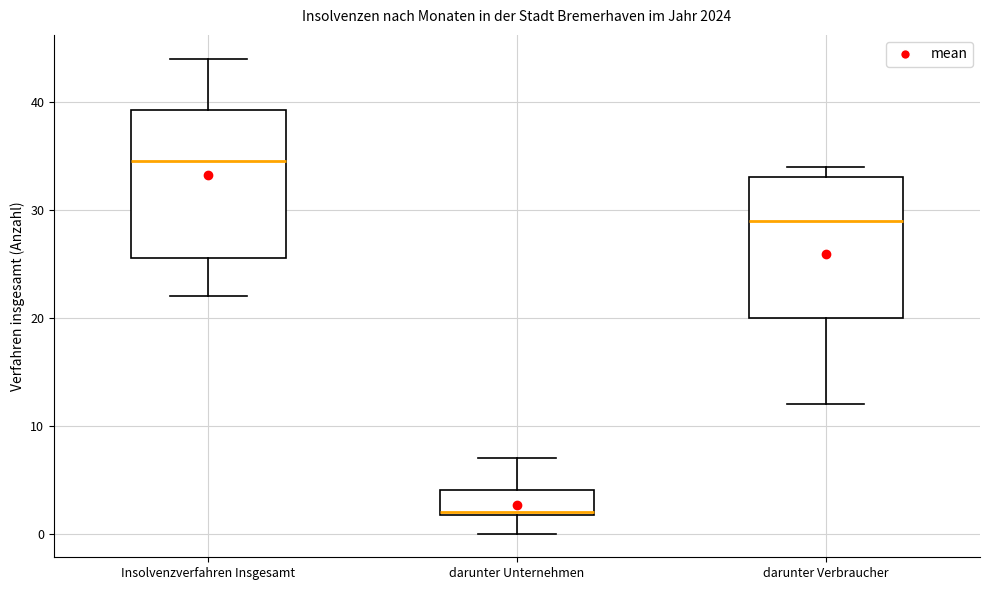

Where does the median line of the box for darunter Verbraucher sit on the y-axis? The values are not printed on the chart, so give them approximately, as read against the axis.

29